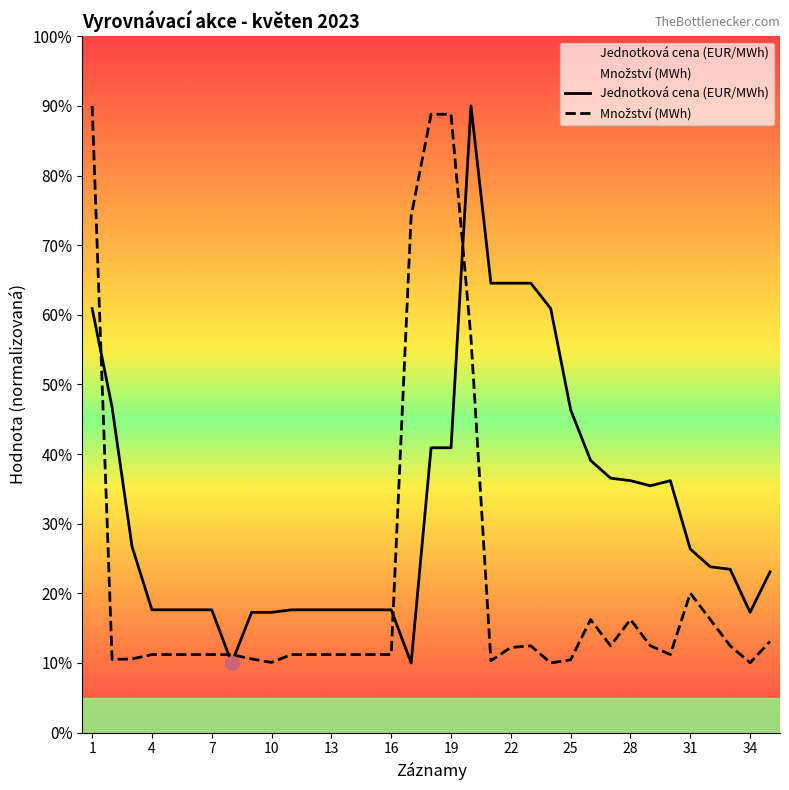

What is the difference between the maximum and second lowest values in the Jednotková cena (EUR/MWh) series?

80.0